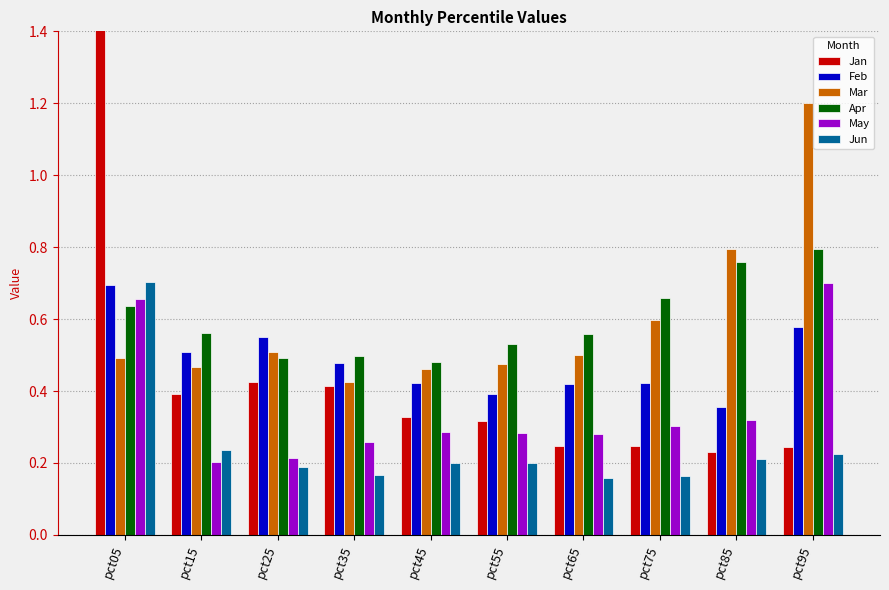

Is the value of Jan at pct15 greater than the value of Feb at pct95?

No